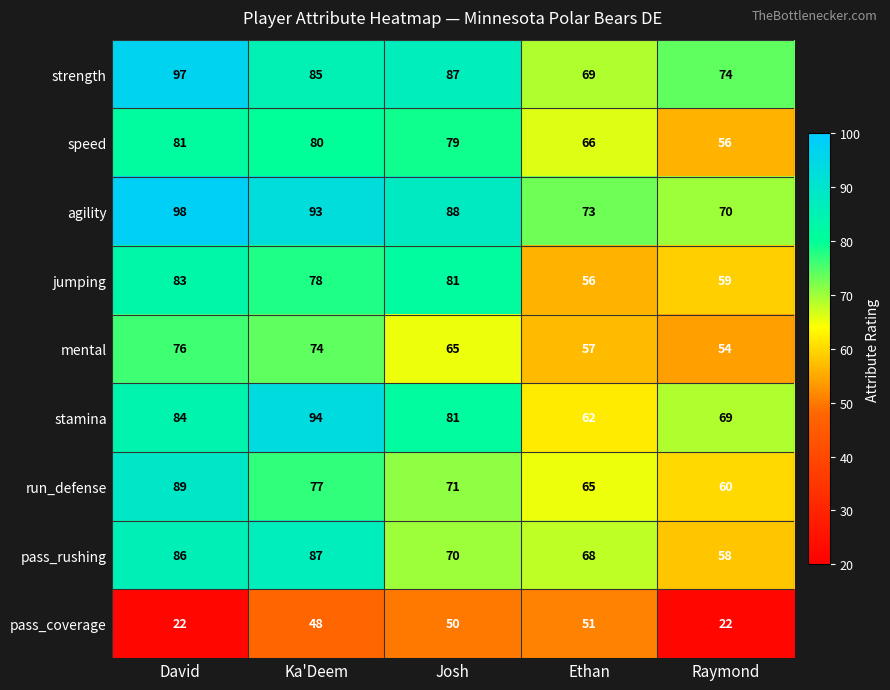

Which series has the largest total across all categories?

agility